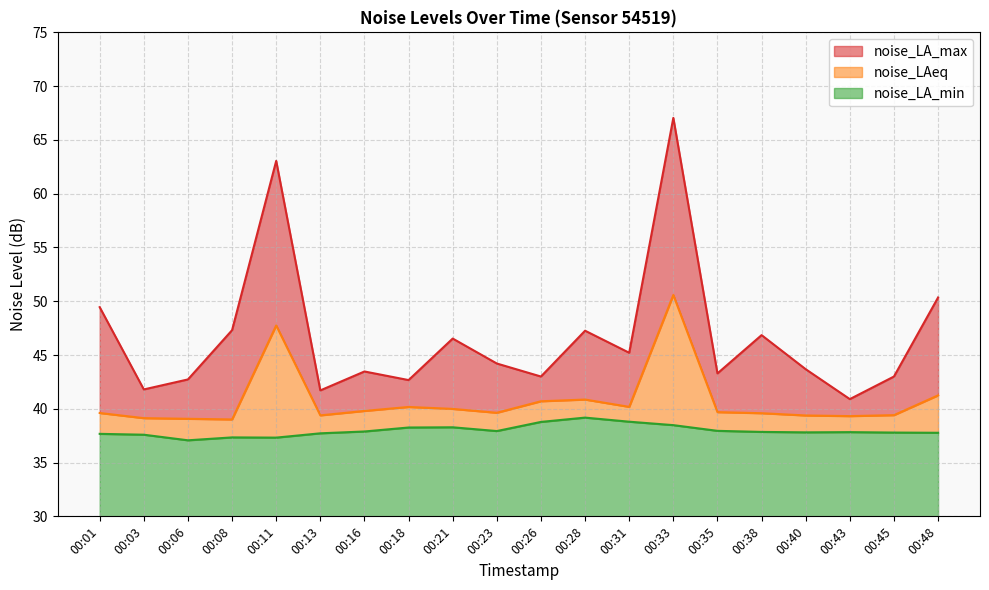

Rank the series by their average value, from highest to lowest.

noise_LA_max, noise_LAeq, noise_LA_min